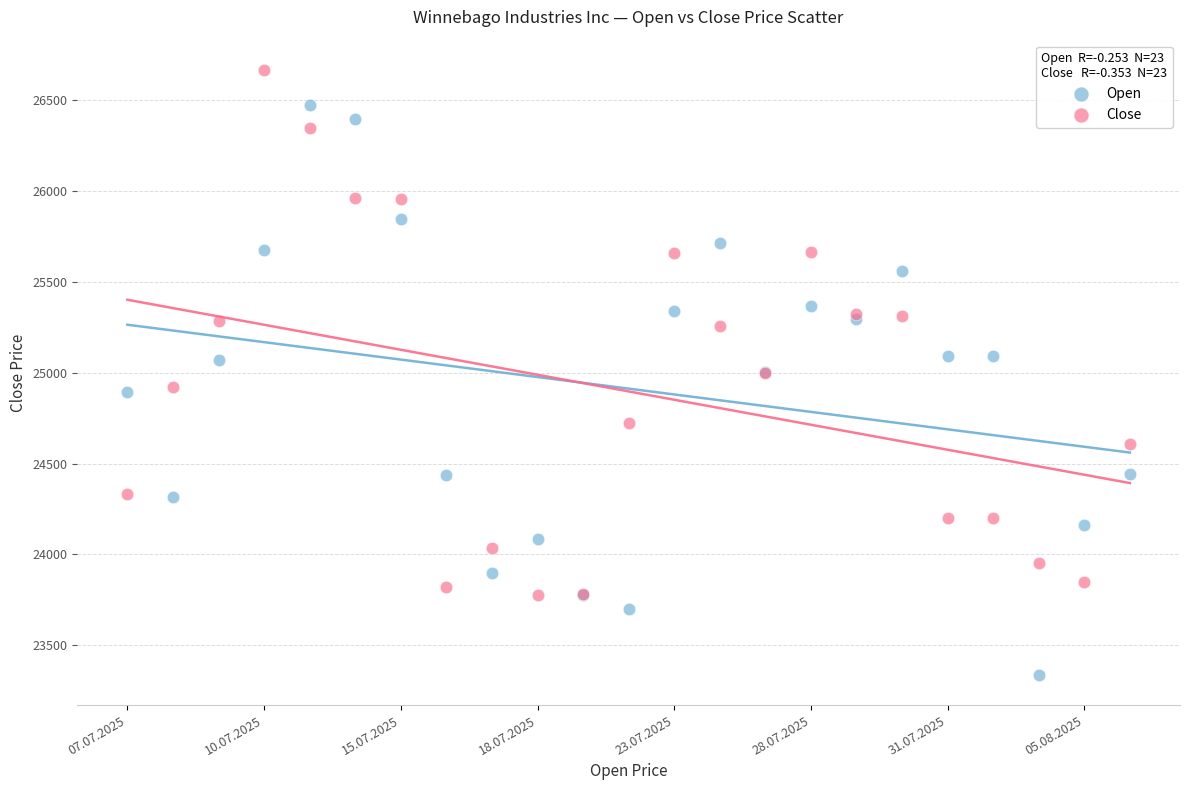

Which series reaches the minimum Y coordinate?

Open